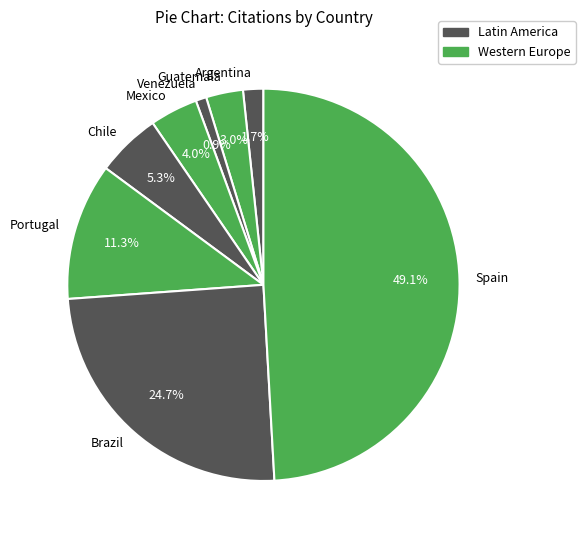

To the nearest percent, what is the difference between the Venezuela and Portugal slice percentages?

10%